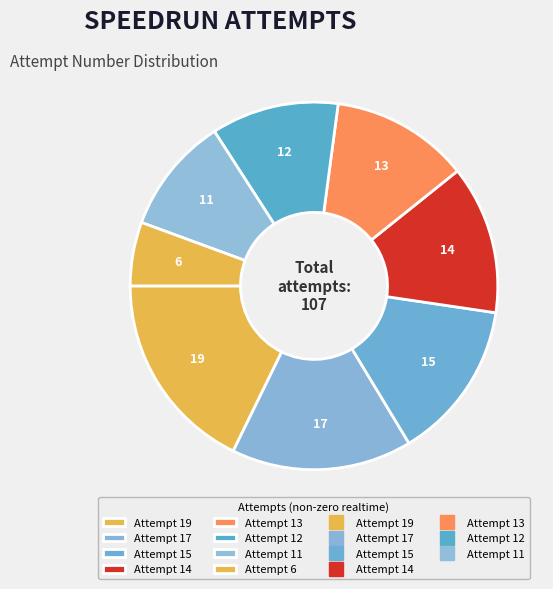

Is there a majority slice in this chart?

No